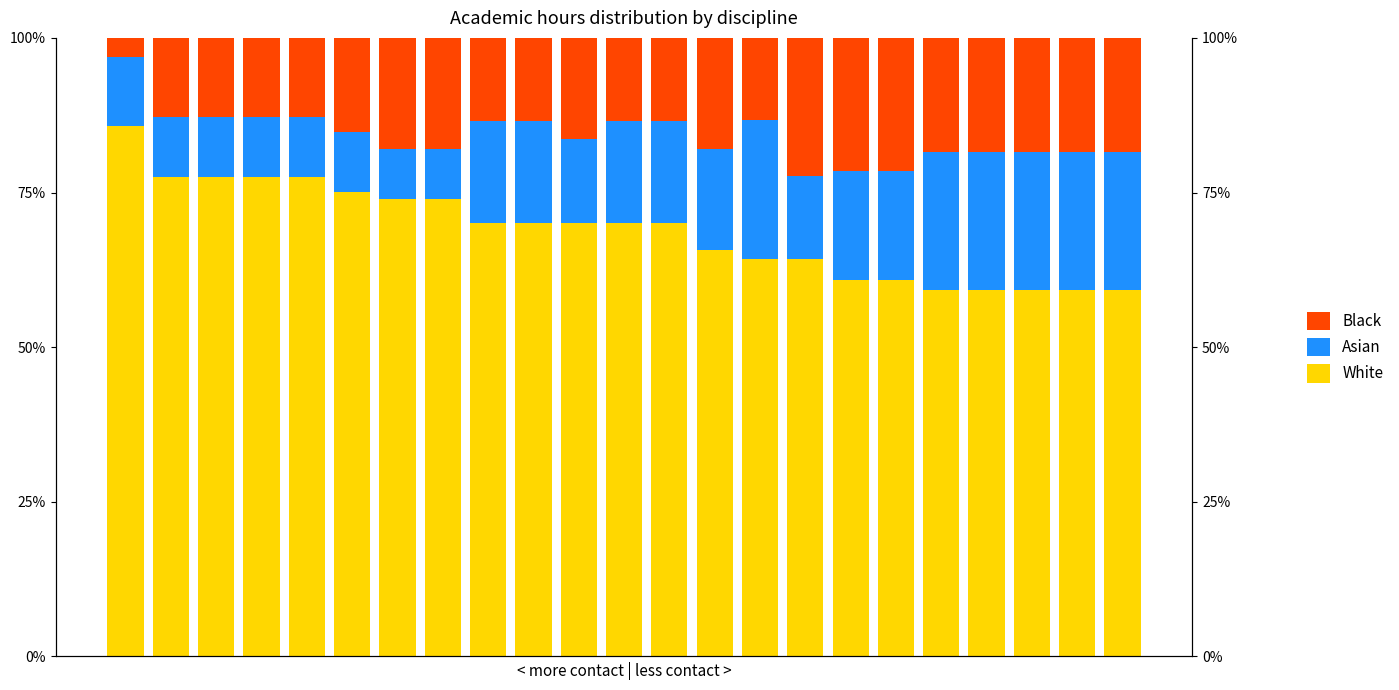

At which category is the sum across all series the highest?

8